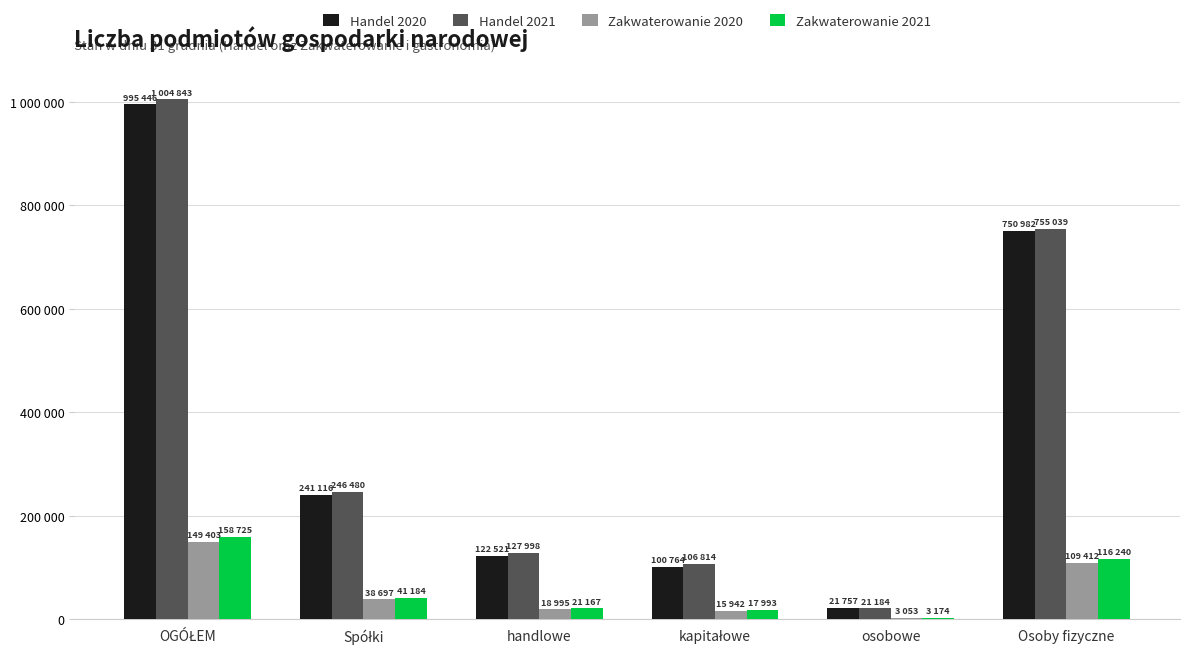

At how many categories does at least one series exceed 132095?

3